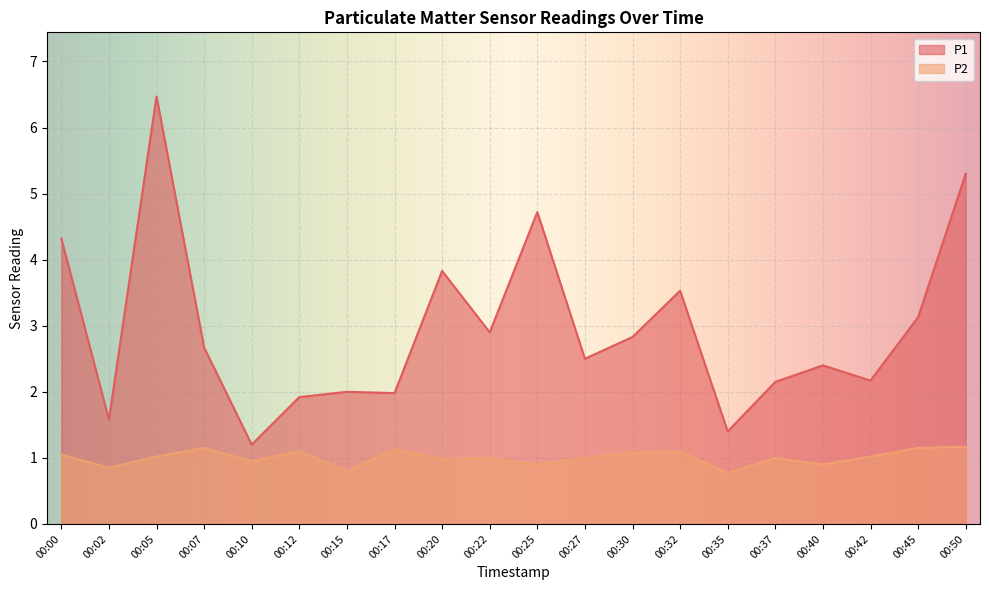

Which has a higher value, 00:37 or 00:05?

00:05